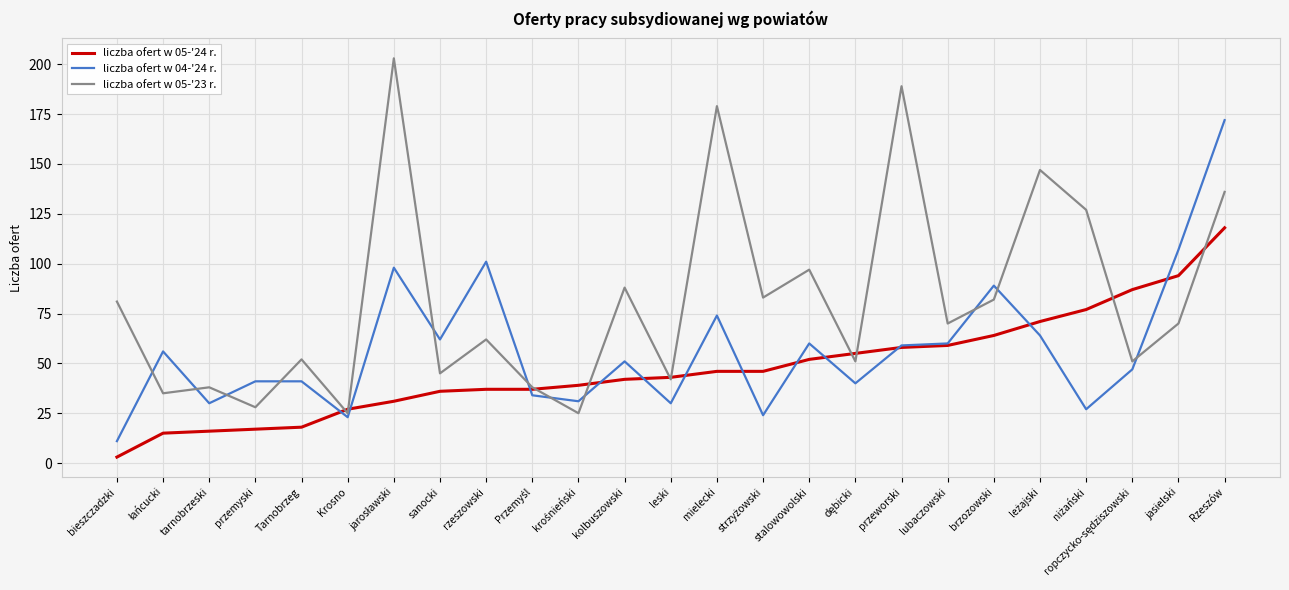

Reading left to right, transcribe all the data shown in this chart.

liczba ofert w 05-'24 r.: 3	15	16	17	18	27	31	36	37	37	39	42	43	46	46	52	55	58	59	64	71	77	87	94	118
liczba ofert w 04-'24 r.: 11	56	30	41	41	23	98	62	101	34	31	51	30	74	24	60	40	59	60	89	64	27	47	107	172
liczba ofert w 05-'23 r.: 81	35	38	28	52	25	203	45	62	38	25	88	42	179	83	97	51	189	70	82	147	127	51	70	136